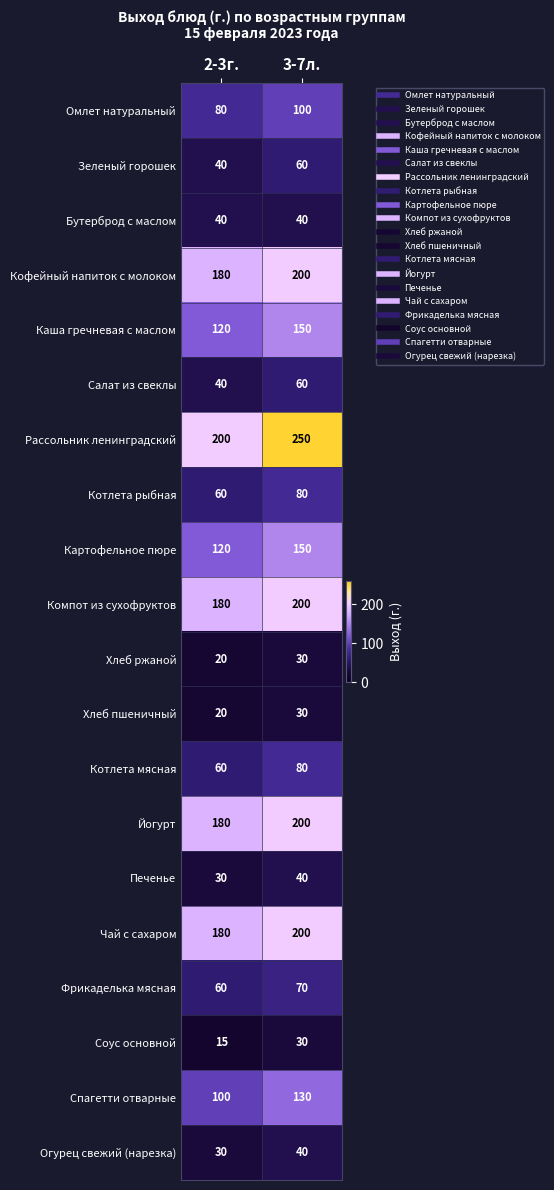

The Компот из сухофруктов series shows 200 at 3-7л.. True or false?

True